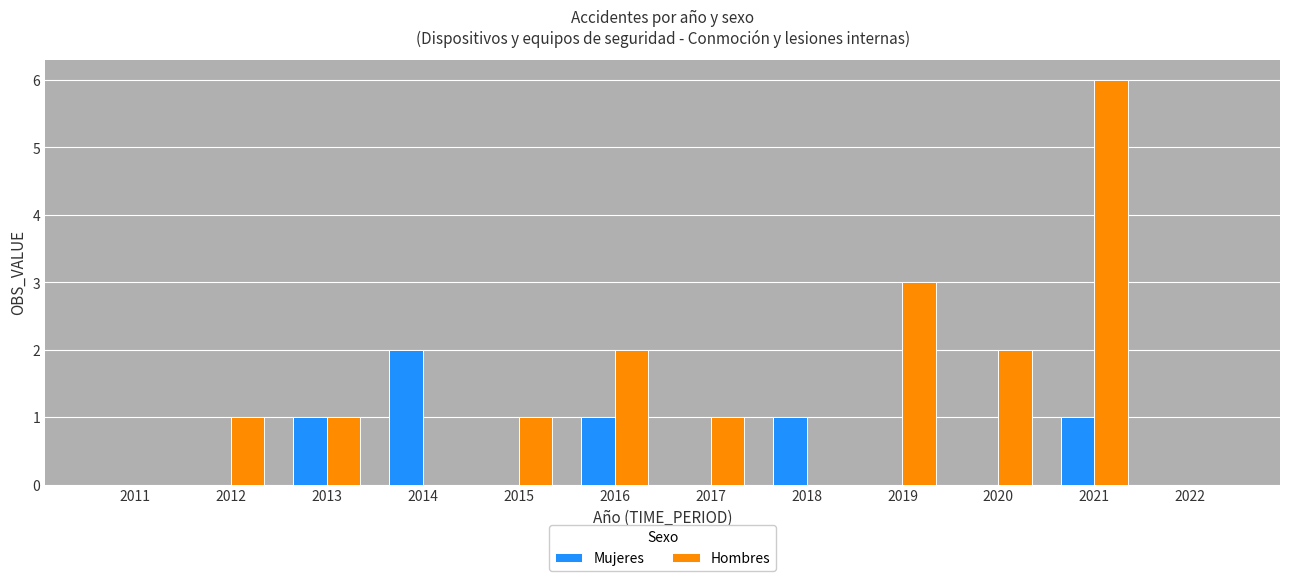

Which series has the largest total across all categories?

Hombres